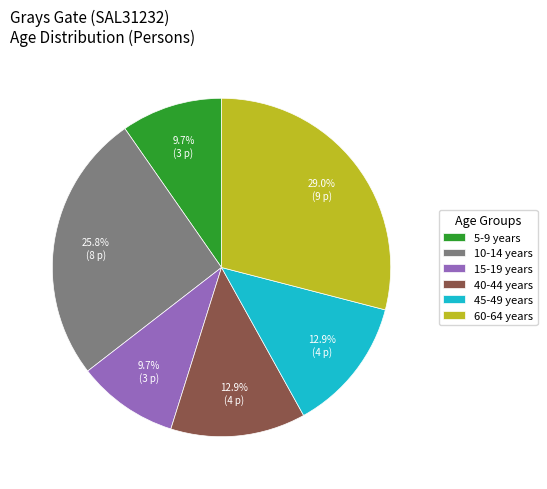

Which category has the biggest portion of the pie?

60-64 years